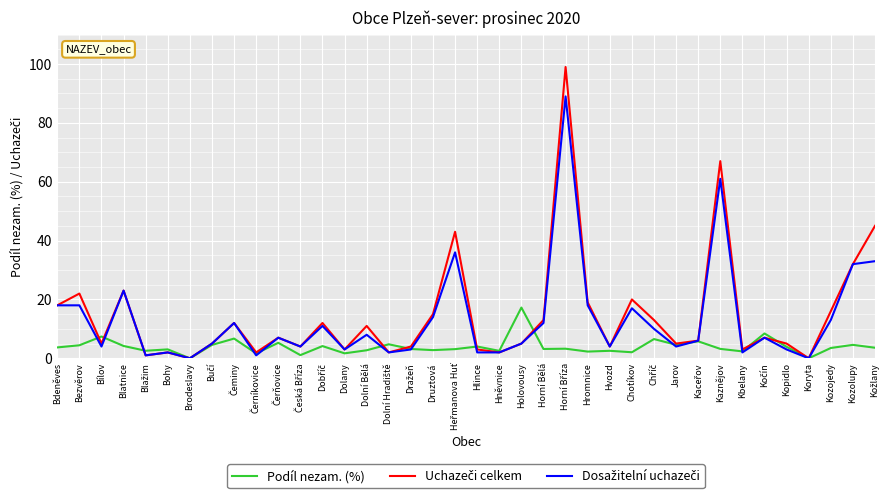

What is the total value across all series at Horní Bělá?

28.2